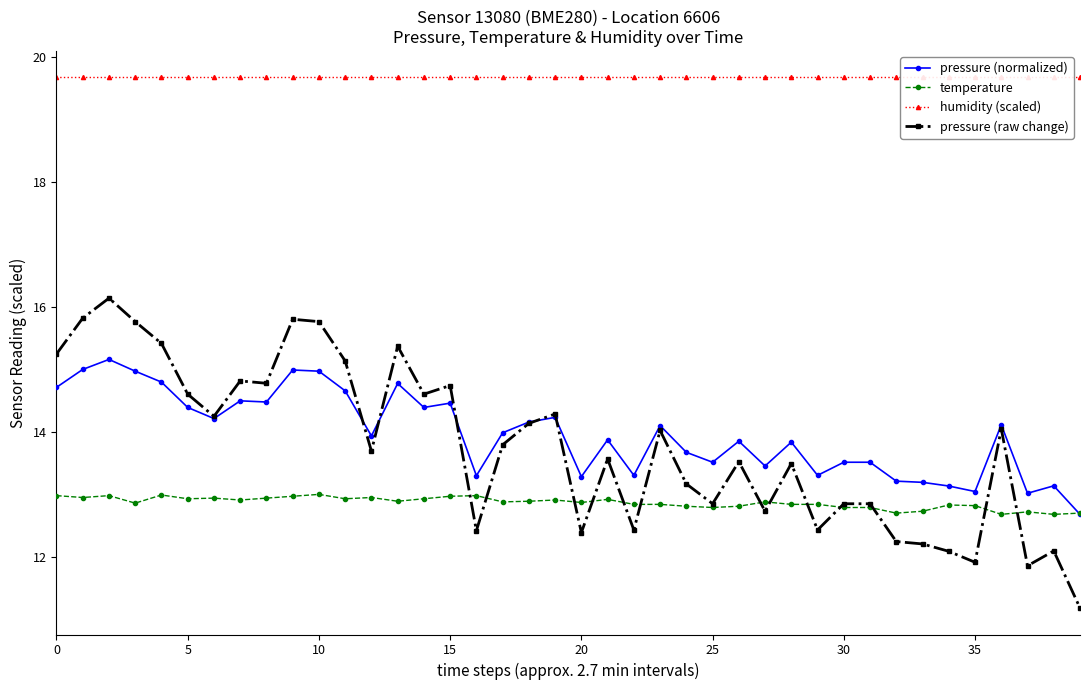

Reading left to right, list all the values displayed in this chart.

pressure (normalized): 14.7	15.0	15.2	15.0	14.8	14.4	14.2	14.5	14.5	15.0	15.0	14.7	13.9	14.8	14.4	14.5	13.3	14.0	14.2	14.2	13.3	13.9	13.3	14.1	13.7	13.5	13.9	13.5	13.8	13.3	13.5	13.5	13.2	13.2	13.1	13.0	14.1	13.0	13.1	12.7
temperature: 13.0	12.9	13.0	12.9	13.0	12.9	12.9	12.9	12.9	13.0	13.0	12.9	12.9	12.9	12.9	13.0	13.0	12.9	12.9	12.9	12.9	12.9	12.8	12.8	12.8	12.8	12.8	12.9	12.8	12.8	12.8	12.8	12.7	12.7	12.8	12.8	12.7	12.7	12.7	12.7
humidity (scaled): 19.7	19.7	19.7	19.7	19.7	19.7	19.7	19.7	19.7	19.7	19.7	19.7	19.7	19.7	19.7	19.7	19.7	19.7	19.7	19.7	19.7	19.7	19.7	19.7	19.7	19.7	19.7	19.7	19.7	19.7	19.7	19.7	19.7	19.7	19.7	19.7	19.7	19.7	19.7	19.7
pressure (raw change): 15.3	15.8	16.1	15.8	15.4	14.6	14.3	14.8	14.8	15.8	15.8	15.1	13.7	15.4	14.6	14.7	12.4	13.8	14.1	14.3	12.4	13.6	12.4	14.0	13.2	12.9	13.5	12.7	13.5	12.4	12.9	12.9	12.2	12.2	12.1	11.9	14.1	11.9	12.1	11.2